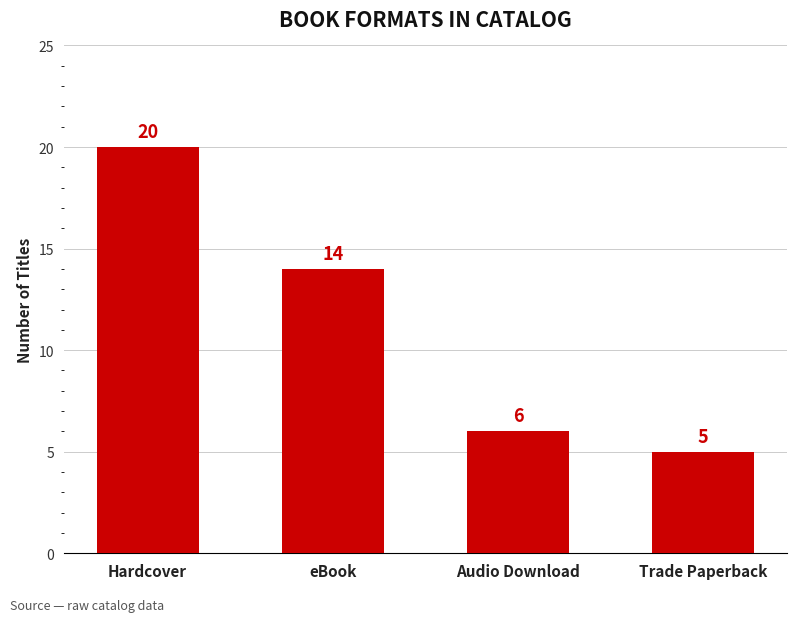

What is the maximum value shown in the chart?

20